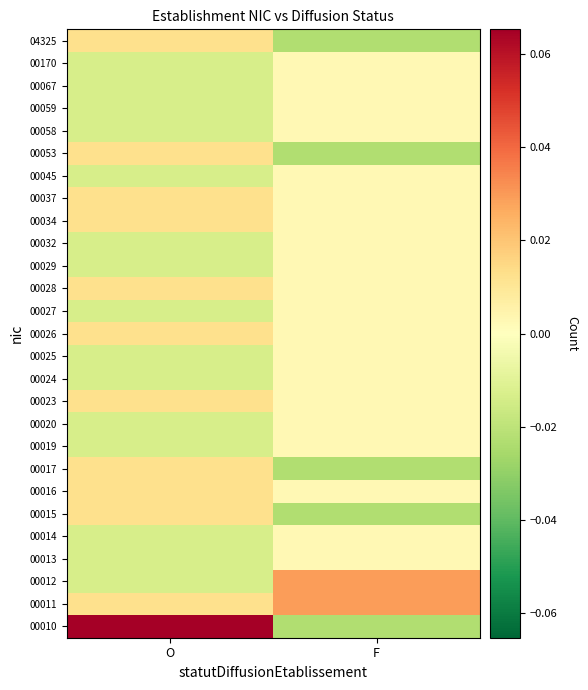

At how many categories does at least one series exceed 0?

2